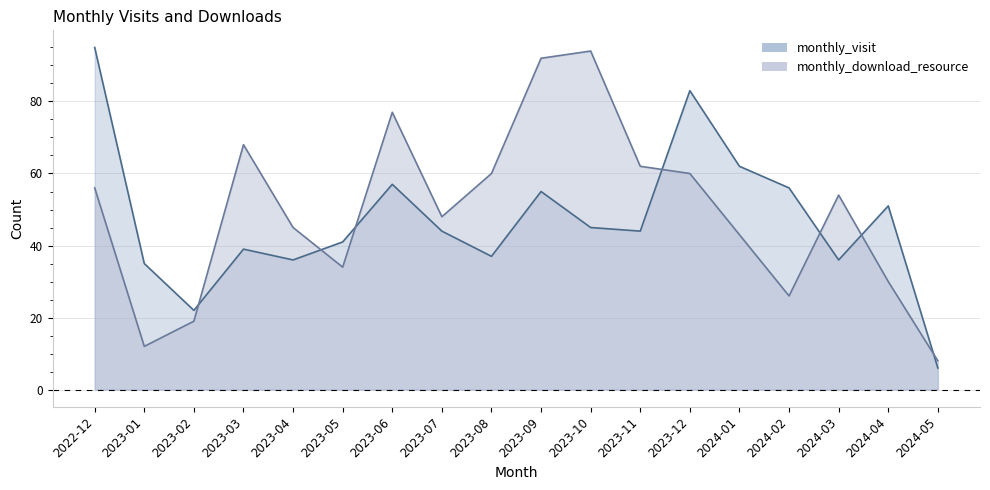

After their last crossing, which series has the higher values: monthly_download_resource or monthly_visit?

monthly_download_resource